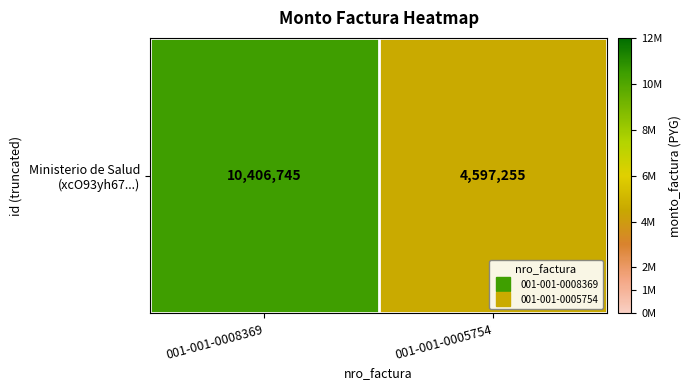

Is it true that the value at 001-001-0008369 is 2294443?

False